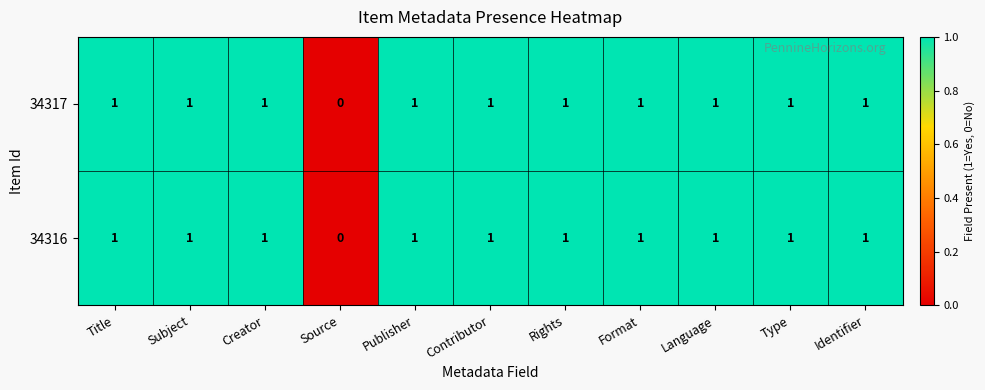

Which label corresponds to the smallest value in the chart?

Source